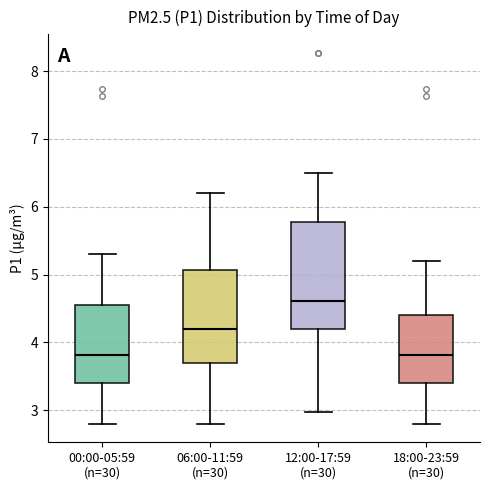

Reading left to right, read every box against the y-axis: the position of its median line, the range the box covers, and the ends of its whiskers. The values are not printed on the chart, so give them approximately, as read against the axis.

00:00-05:59 (n=30): median 3.8, box 3.4 to 4.6, whiskers 2.8 to 5.3
06:00-11:59 (n=30): median 4.2, box 3.7 to 5.1, whiskers 2.8 to 6.2
12:00-17:59 (n=30): median 4.6, box 4.2 to 5.8, whiskers 3.0 to 6.5
18:00-23:59 (n=30): median 3.8, box 3.4 to 4.4, whiskers 2.8 to 5.2